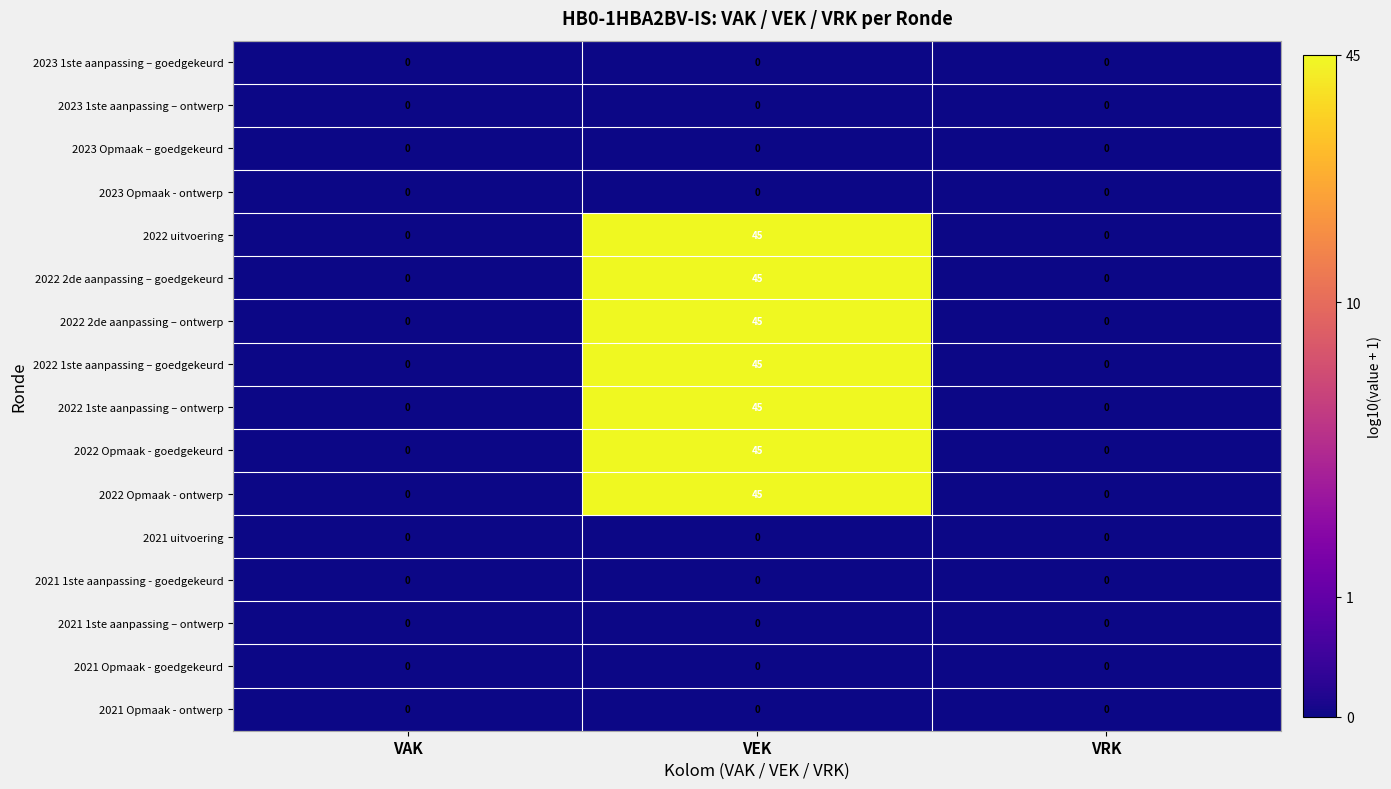

At which category is the sum across all series the highest?

VEK